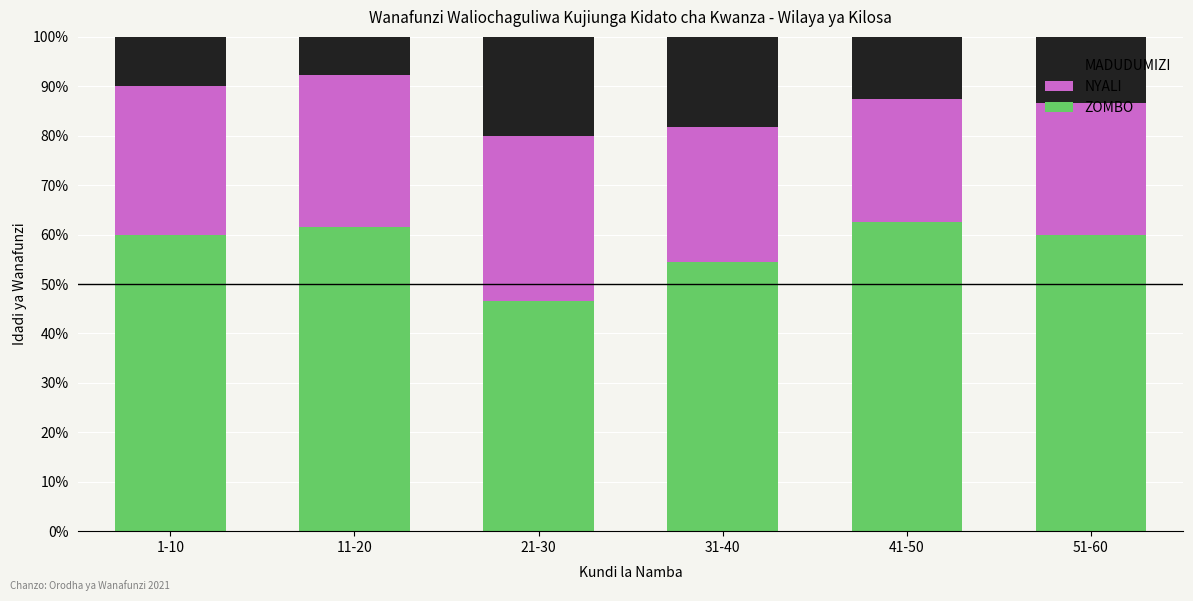

What value does the ZOMBO series have at 1-10?

60.0